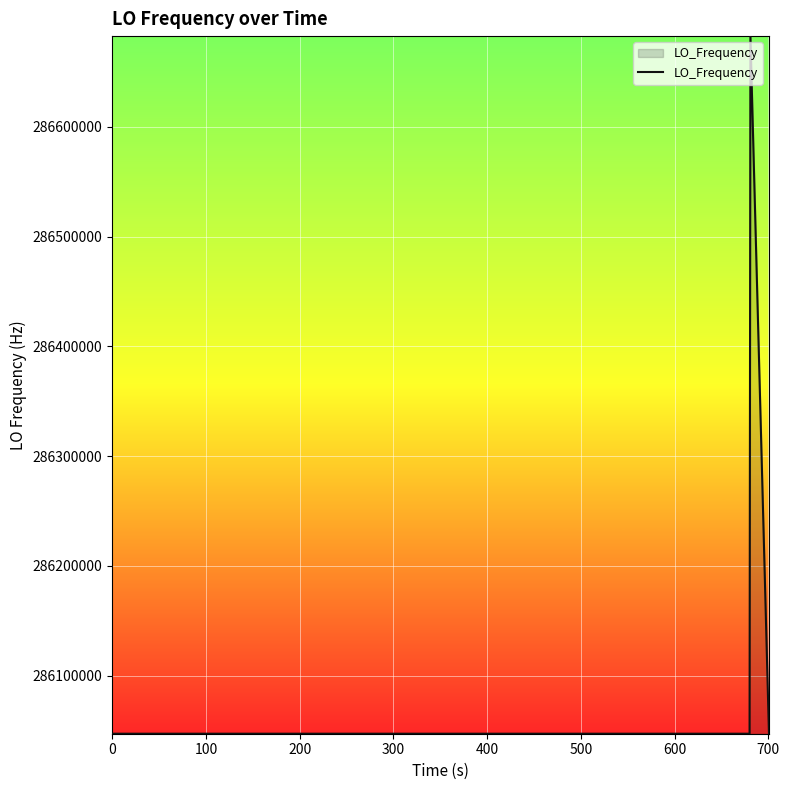

What is the difference between the maximum and minimum values?

635711.3